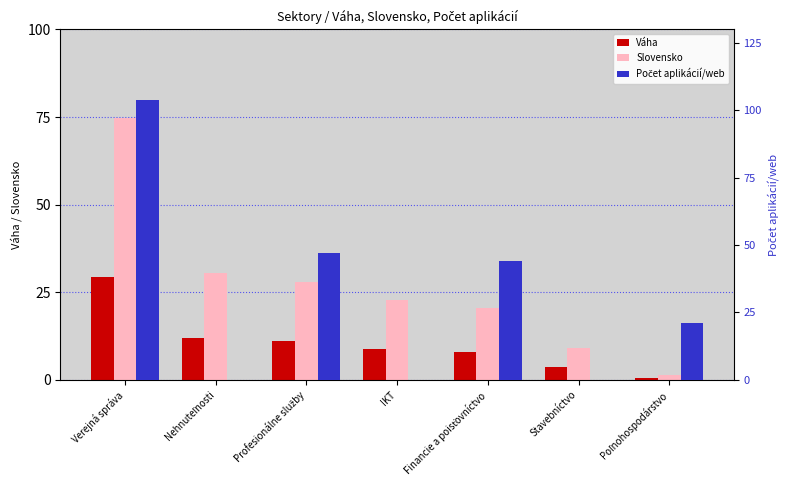

Is the value of Slovensko at Nehnuteľnosti greater than the value of Počet aplikácií/web at Stavebníctvo?

Yes